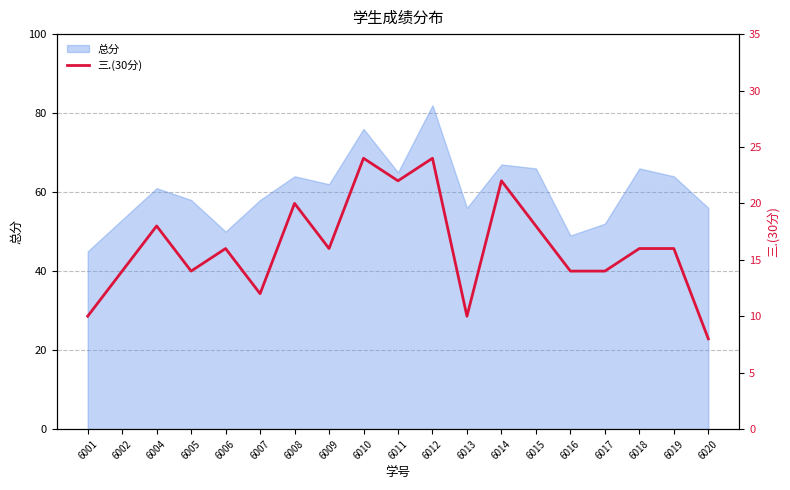

At which category does the data reach its first local peak?

6004